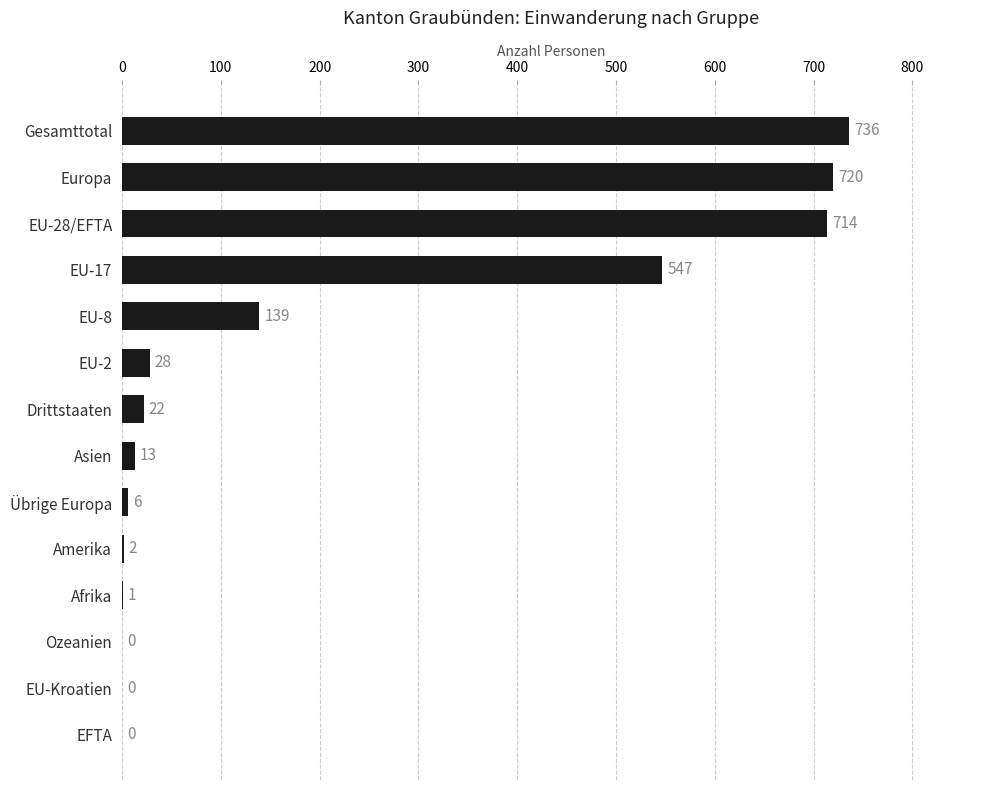

What is the maximum value shown in the chart?

736